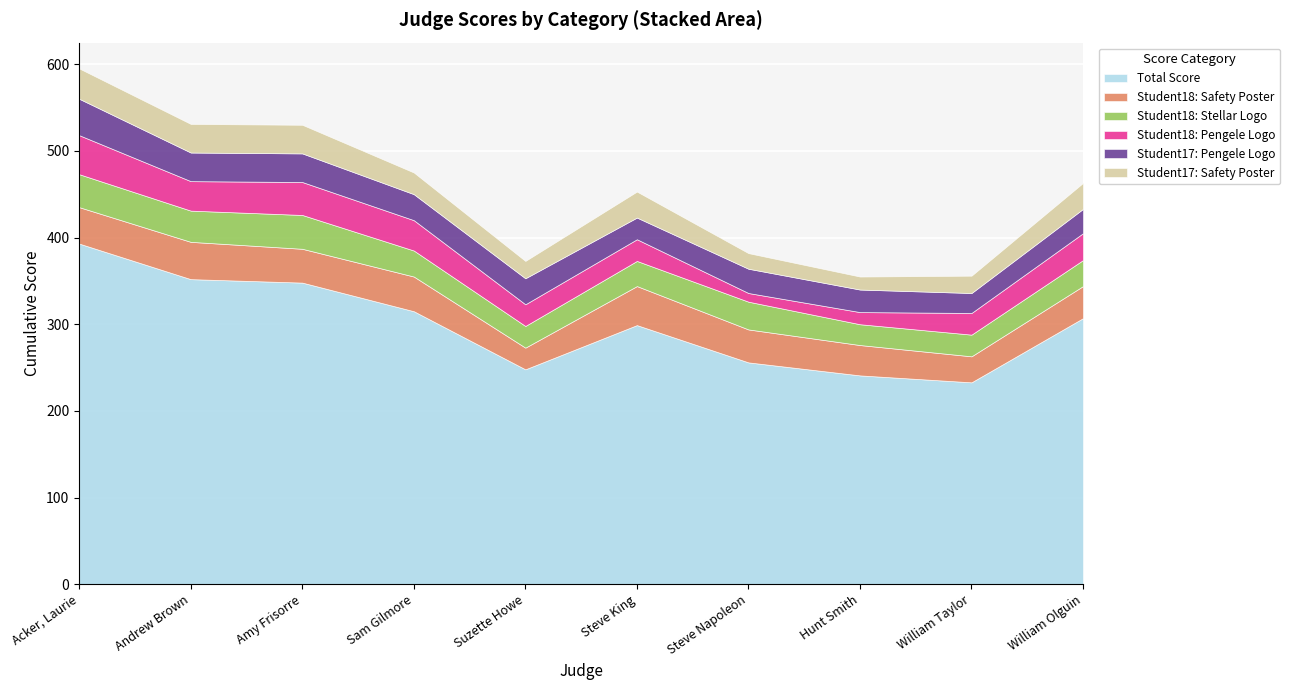

How many distinct data groups are displayed?

6